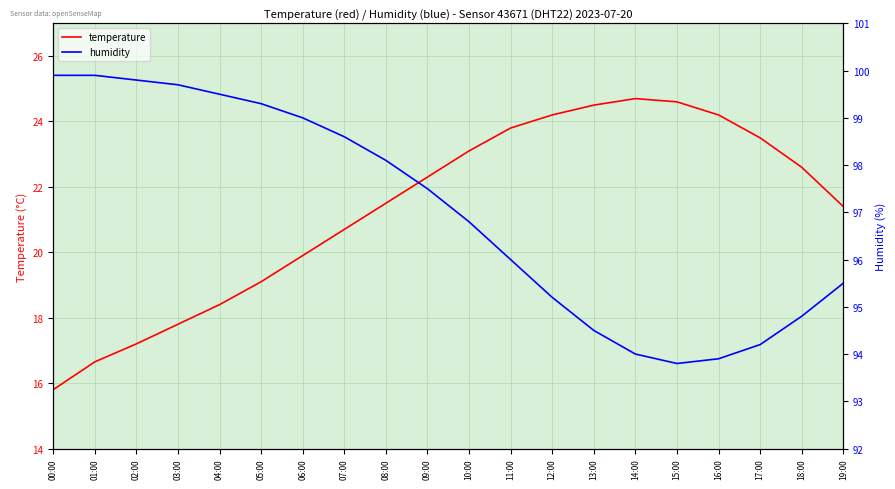

How many interior local peaks does the temperature series have?

1